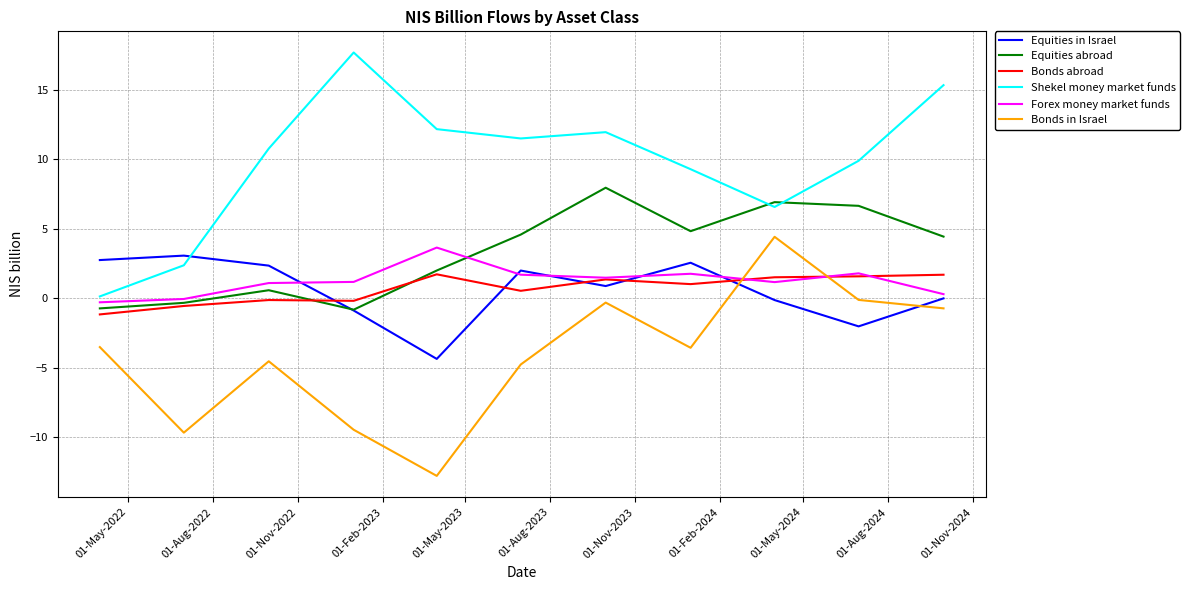

What are all the series names shown in the legend?

Equities in Israel, Equities abroad, Bonds abroad, Shekel money market funds, Forex money market funds, Bonds in Israel